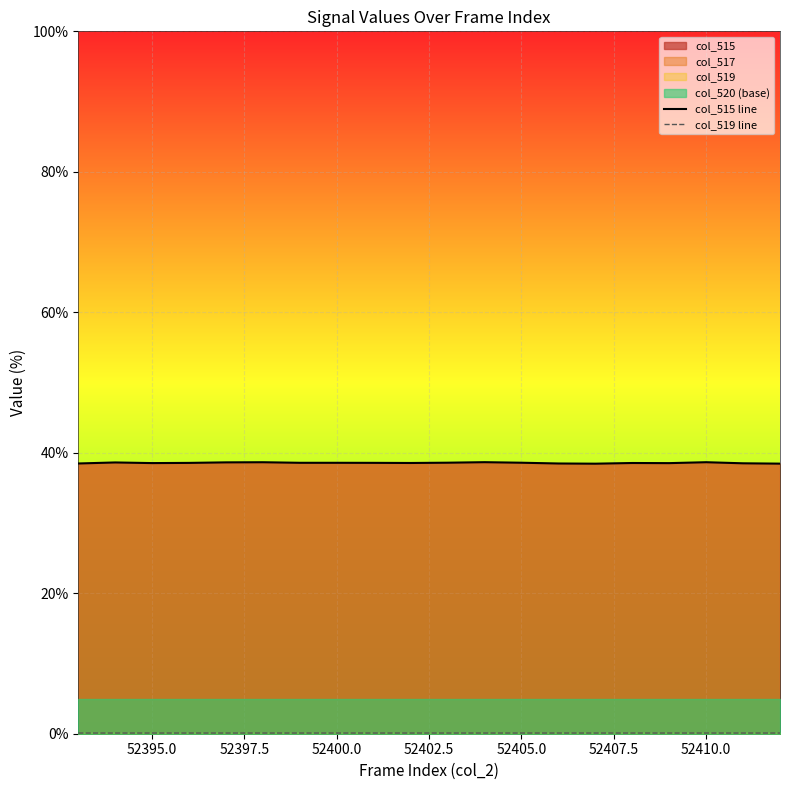

Is it true that col_515 line equals 67.4 at 52410.0?

False